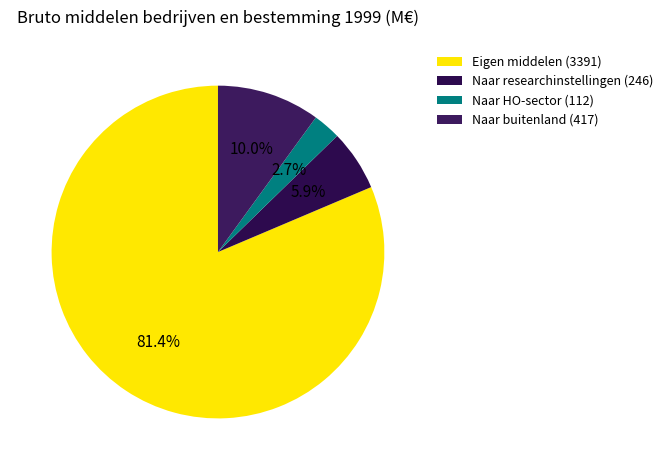

To the nearest percent, what is the average slice percentage?

25%